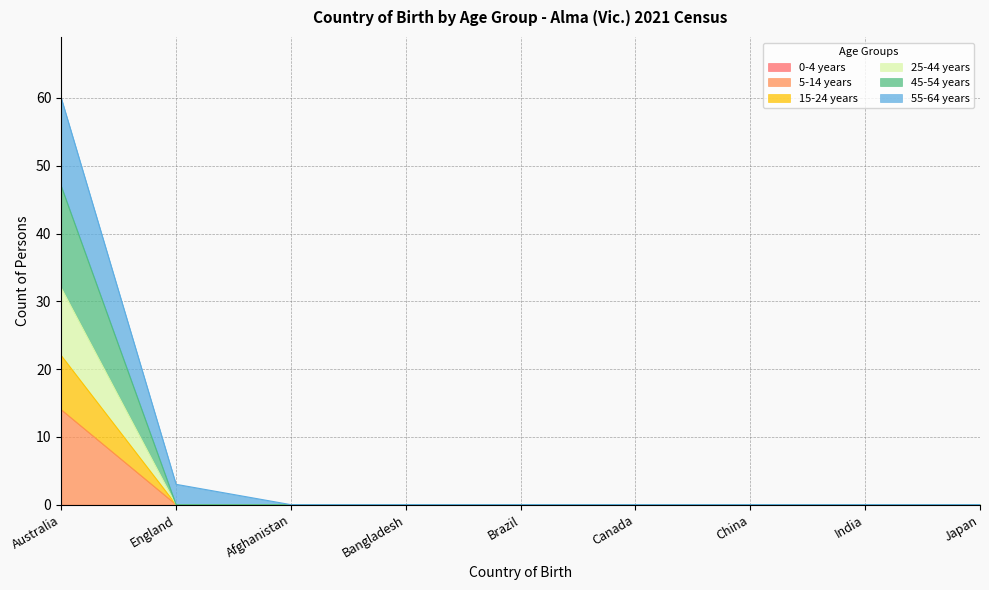

At which category is the sum across all series the highest?

Australia